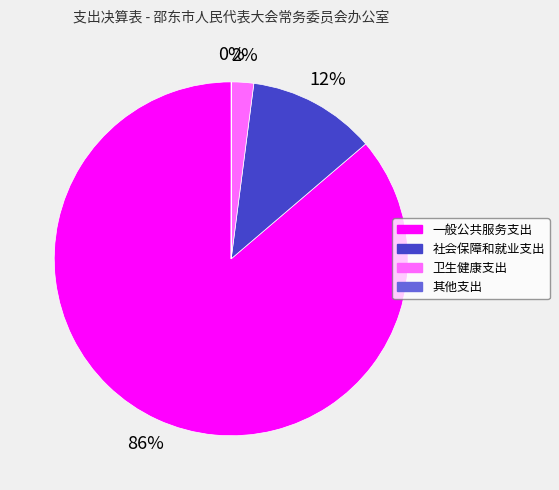

Is the sum of 社会保障和就业支出 and 卫生健康支出 greater than half?

No